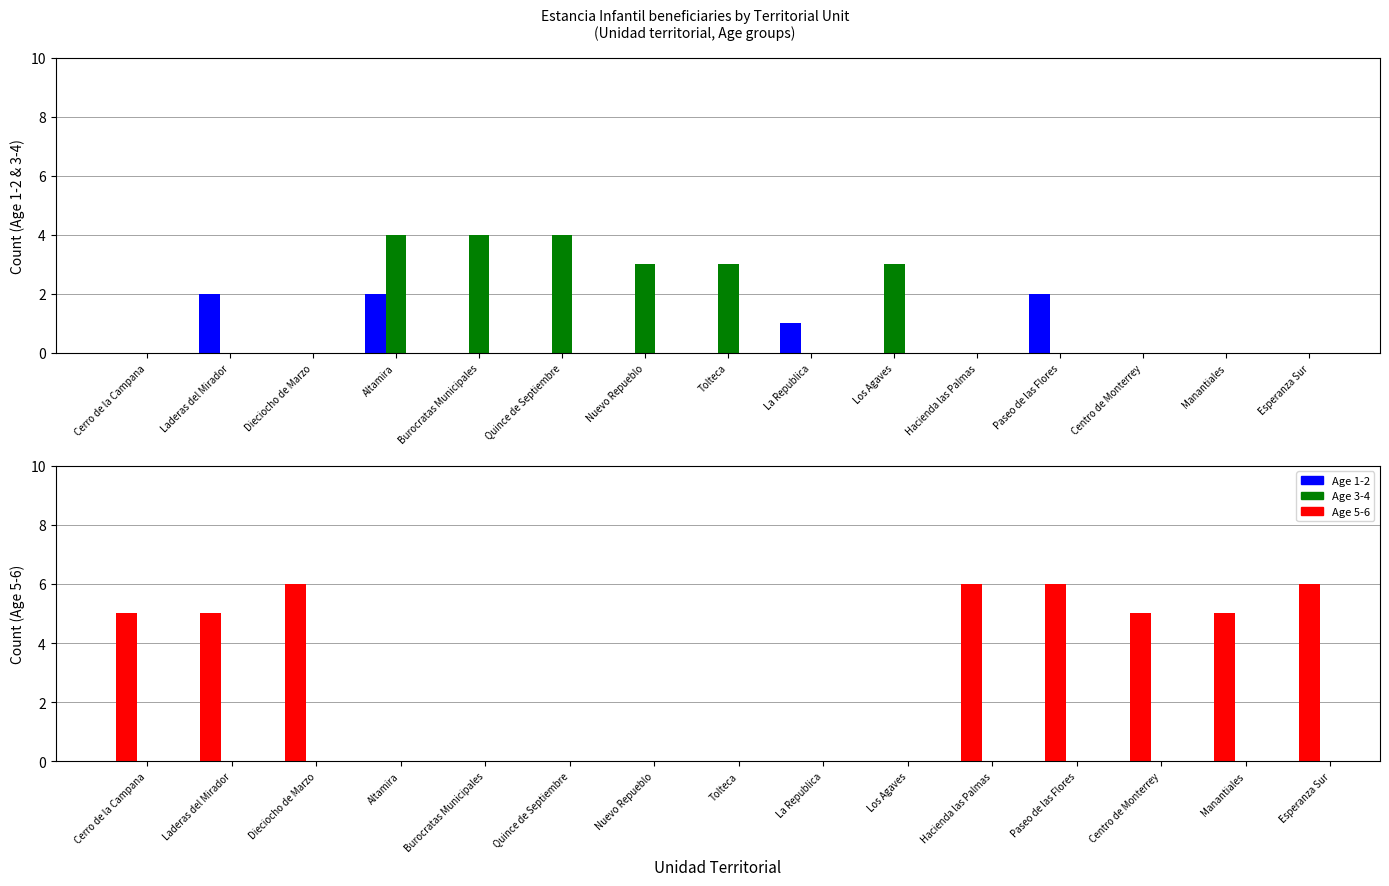

Is it true that Age 3-4 equals -1 at Laderas del Mirador?

False